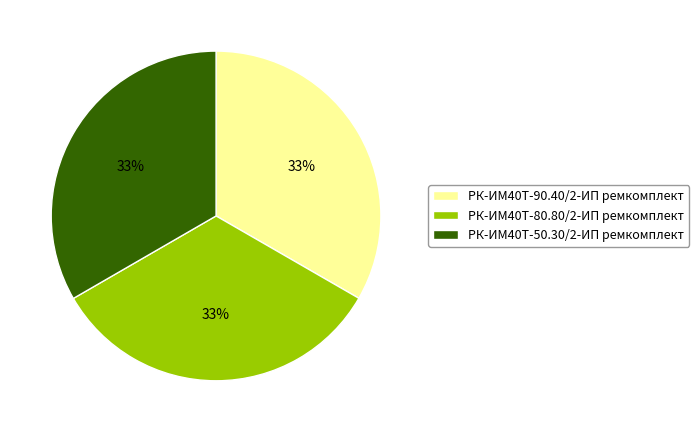

The РК-ИМ40T-90.40/2-ИП ремкомплект slice represents 33% of the pie. True or false?

True